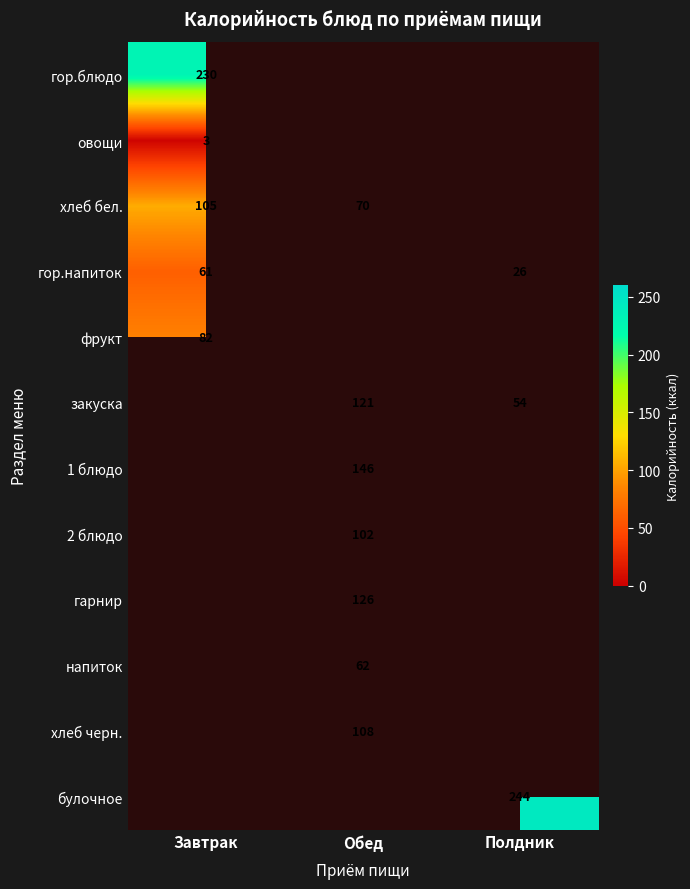

The овощи series shows 4.5 at Завтрак. True or false?

False